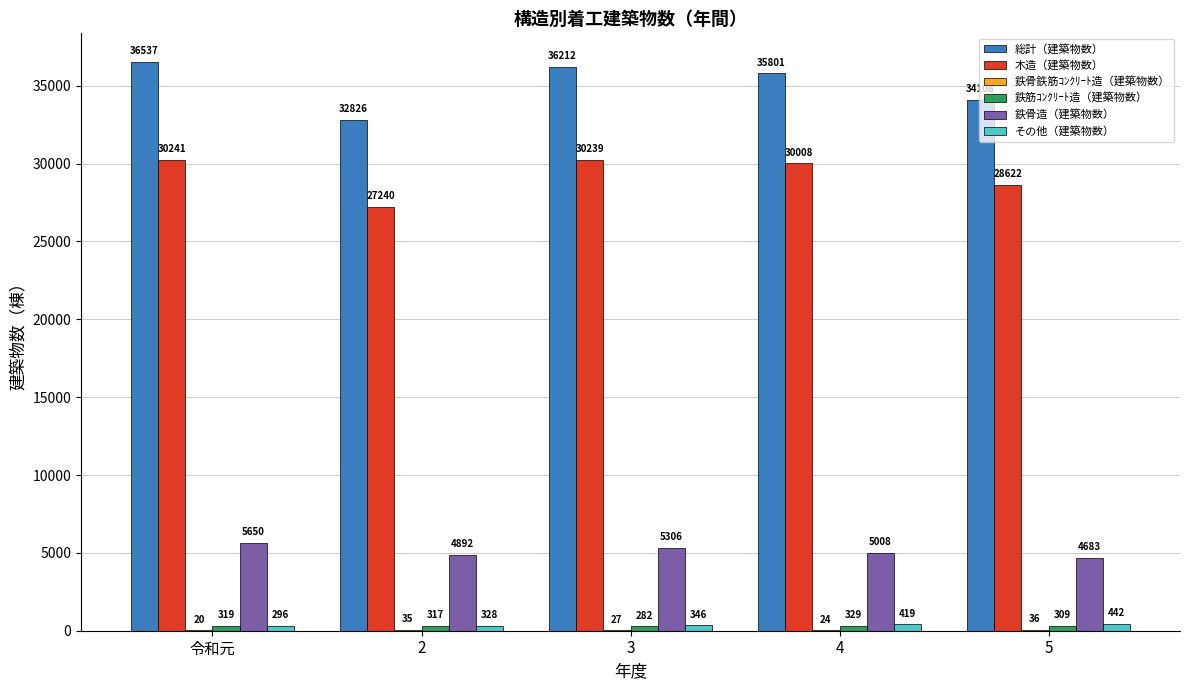

The その他（建築物数） series shows 346 at 3. True or false?

True